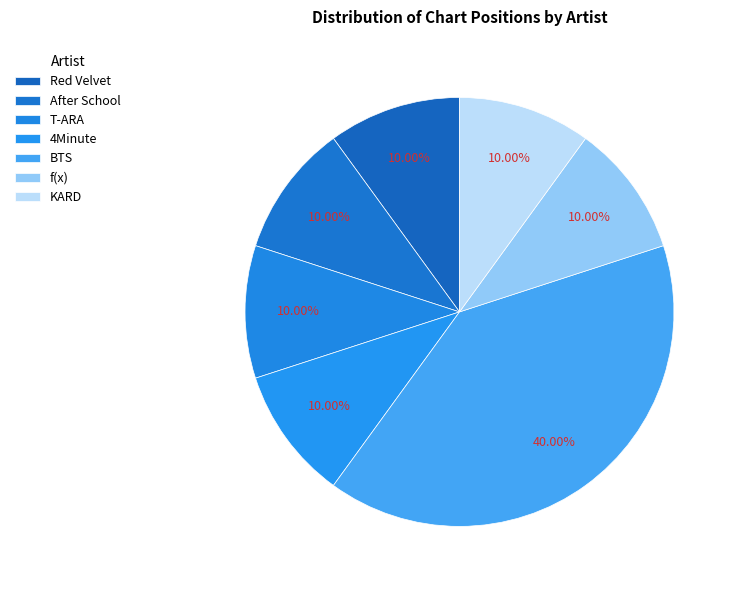

Is there any slice that represents more than half of the pie?

No